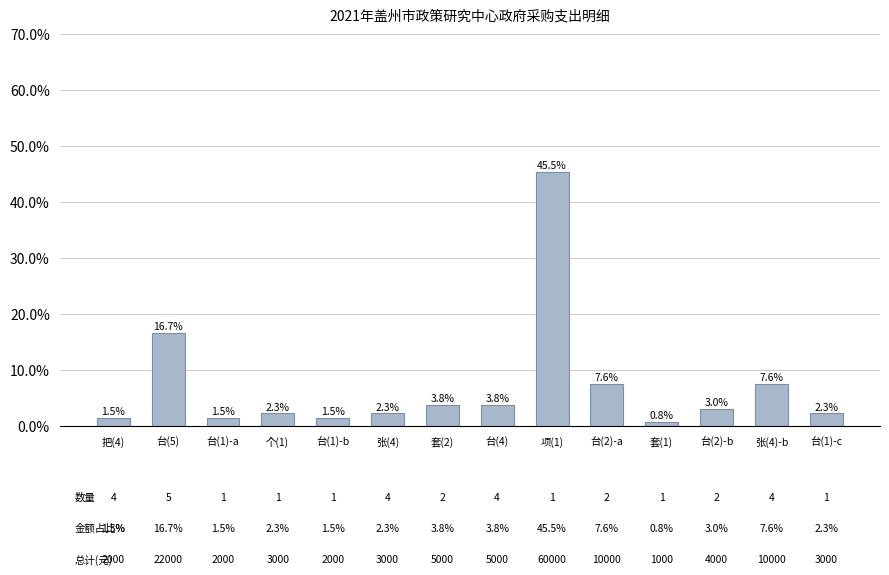

What is the label of the 4th bar from the right?

套(1)